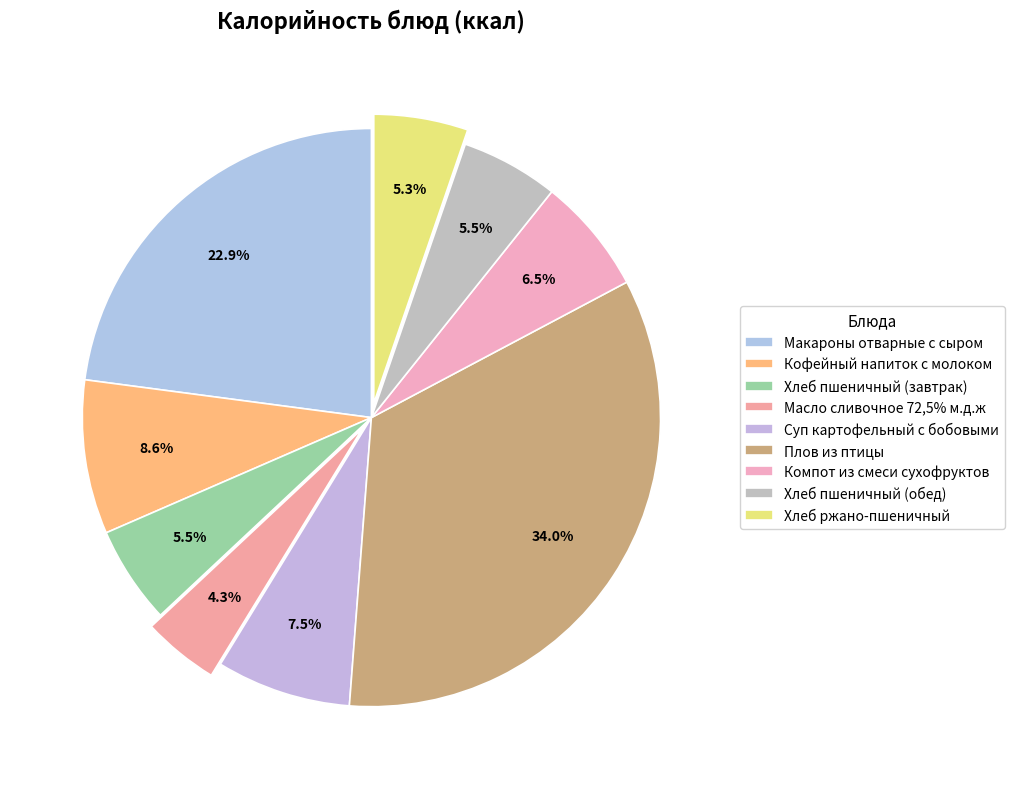

Which category has the smallest portion of the pie?

Масло сливочное 72,5% м.д.ж